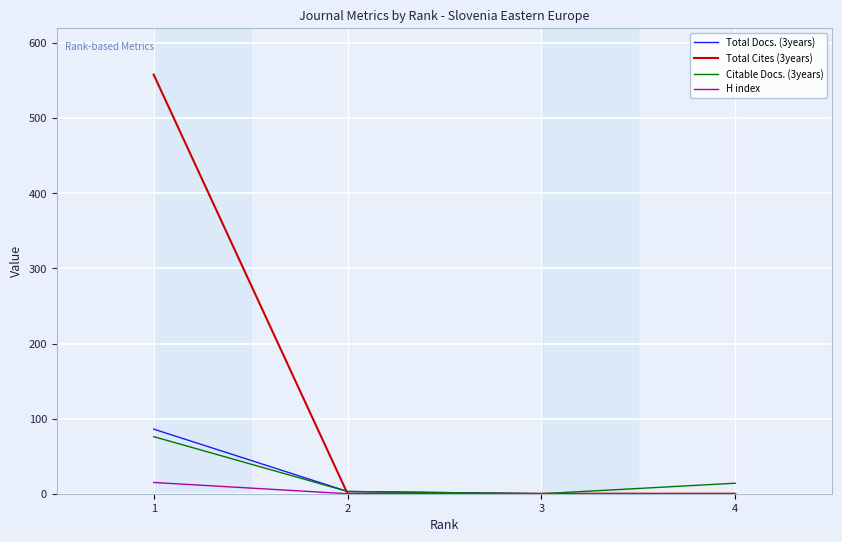

Does the chart display data point markers on the line(s)?

No